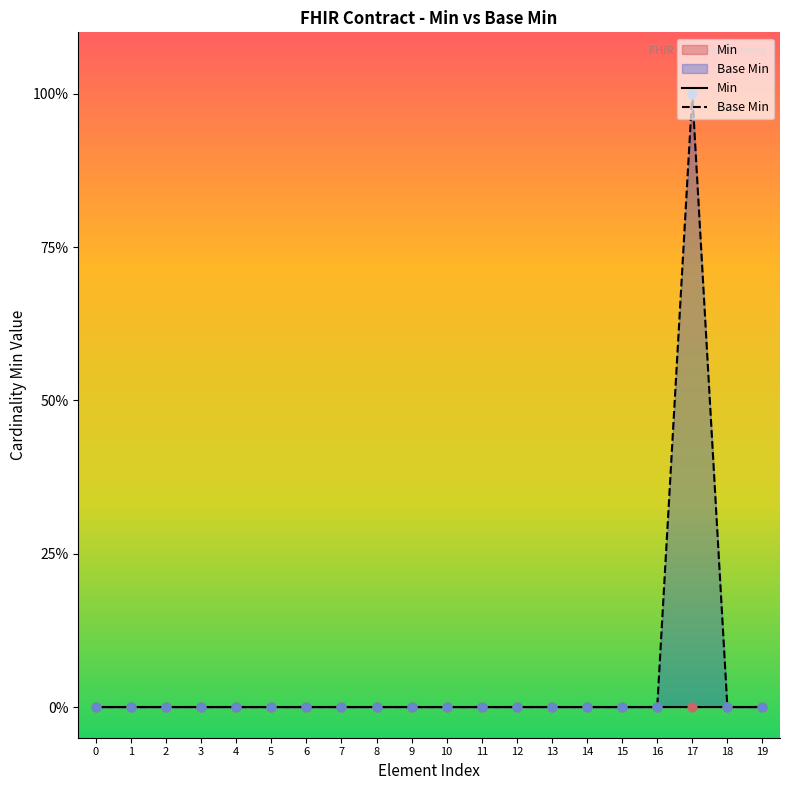

Which series reaches the maximum Y coordinate?

Base Min